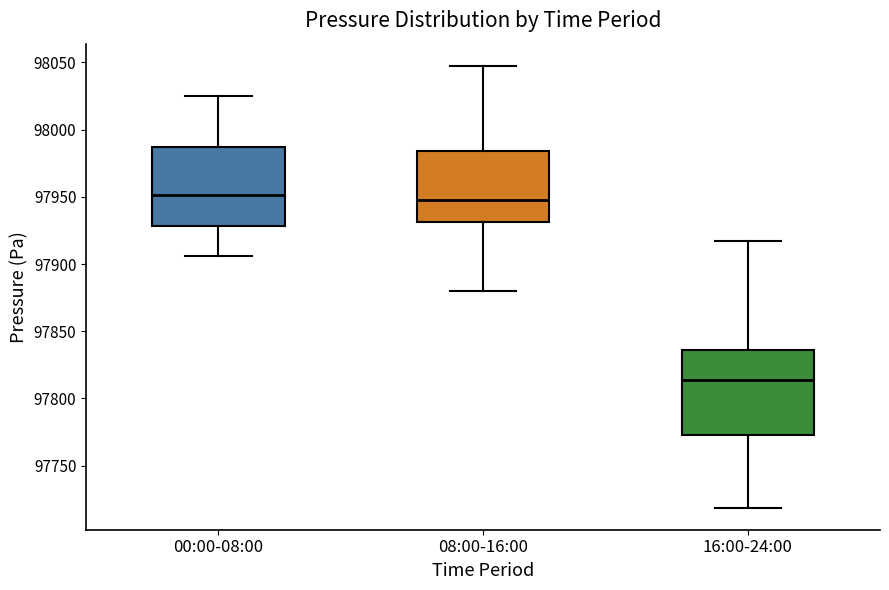

Reading left to right, read every box against the y-axis: the position of its median line, the range the box covers, and the ends of its whiskers. The values are not printed on the chart, so give them approximately, as read against the axis.

00:00-08:00: median 97950, box 97930 to 97985, whiskers 97905 to 98025
08:00-16:00: median 97950, box 97930 to 97985, whiskers 97880 to 98050
16:00-24:00: median 97815, box 97775 to 97835, whiskers 97720 to 97915